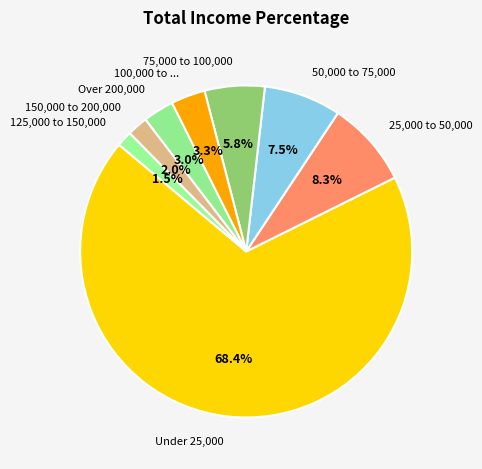

What is the total percentage of 75,000 to 100,000 and 125,000 to 150,000?

7.3%